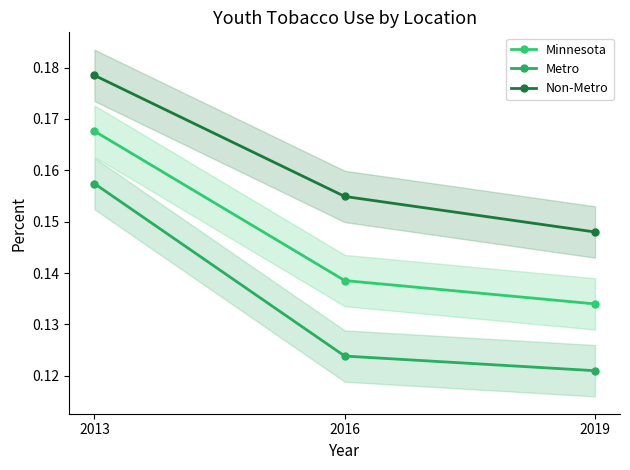

What value does the Metro series have at 2013?

0.2